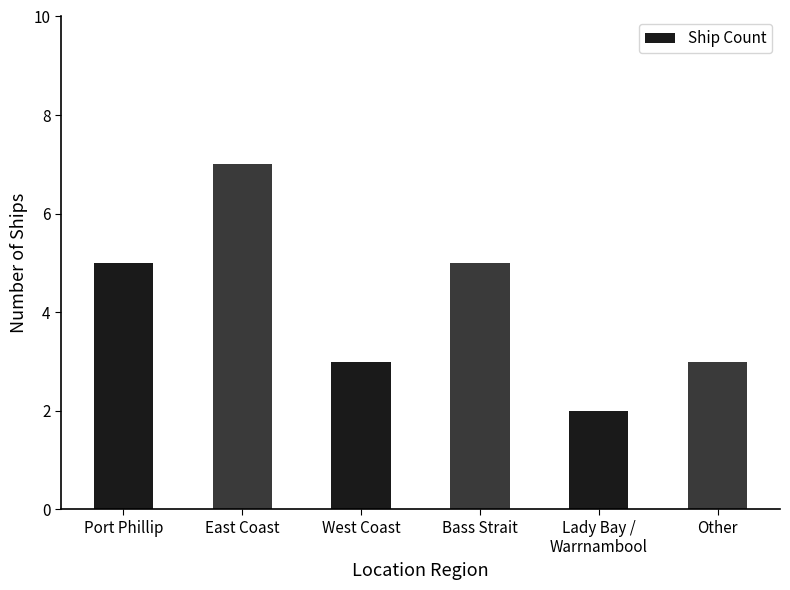

What is the sum of all values?

25